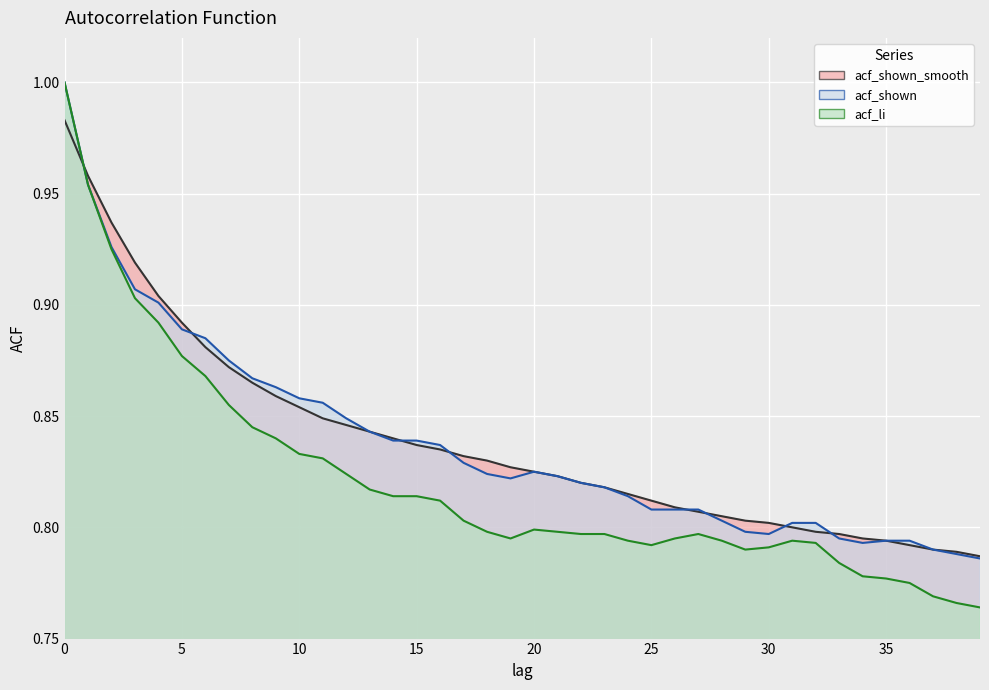

What is the value of the acf_shown_smooth point at the 12th from the left?

0.8